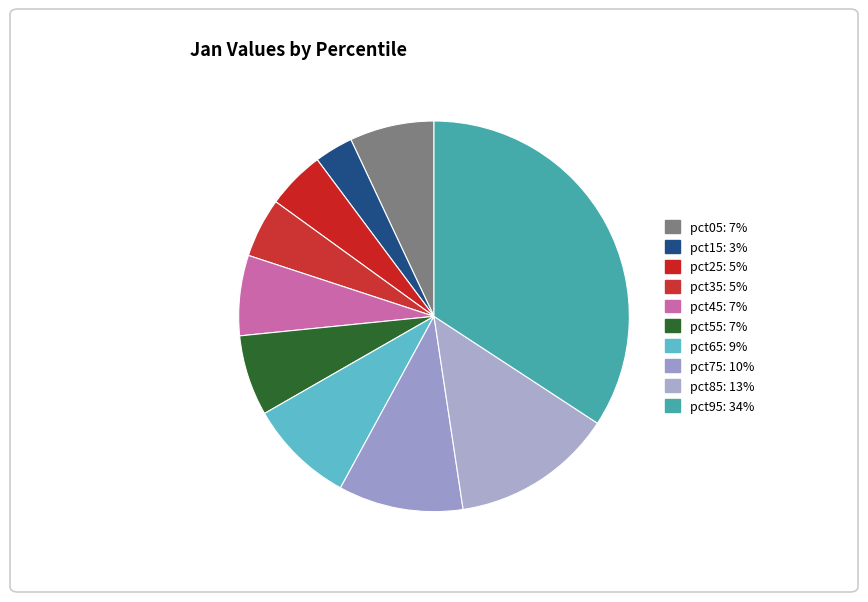

What portion of the pie excludes pct05?

93.0%